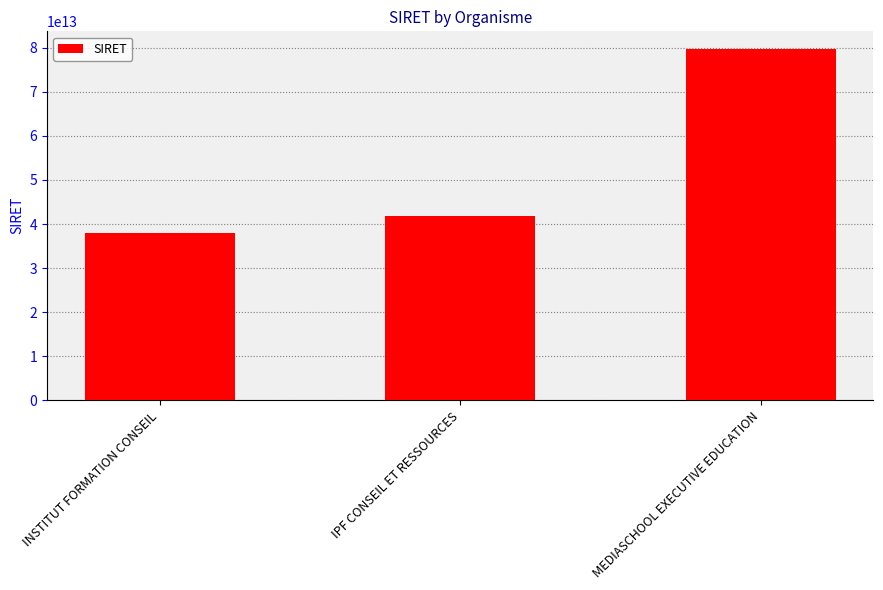

What position from the right is INSTITUT FORMATION CONSEIL?

3